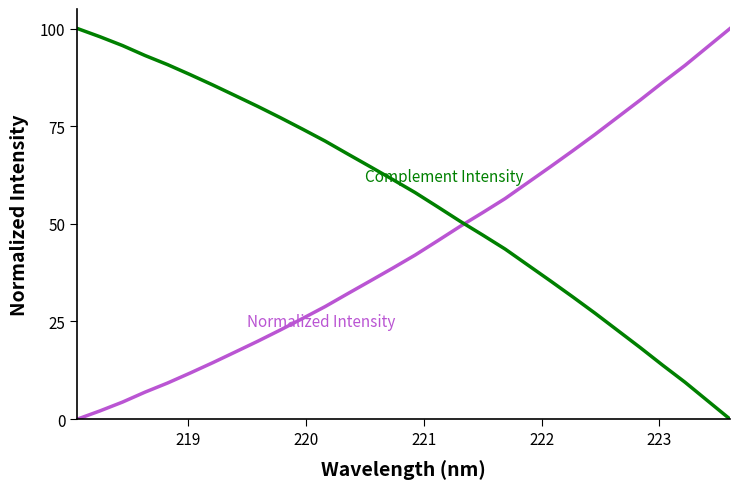

What is the greatest value displayed?

100.0